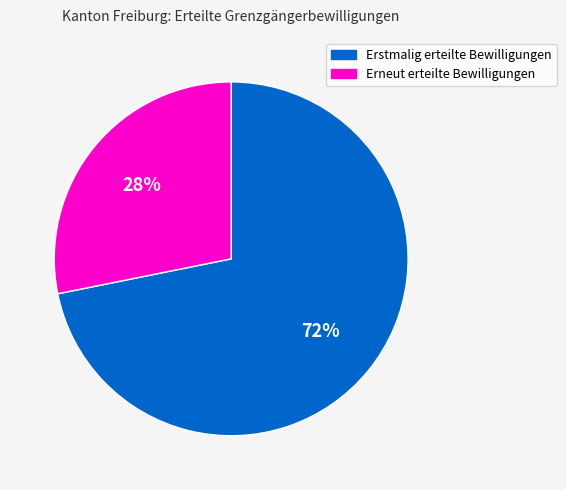

Does any single category account for the majority?

Yes